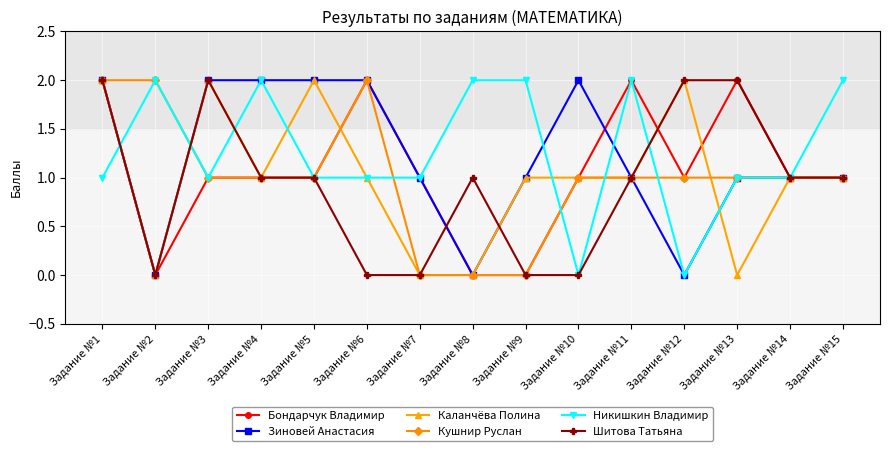

What is the difference between the maximum and minimum values in the Бондарчук Владимир series?

2